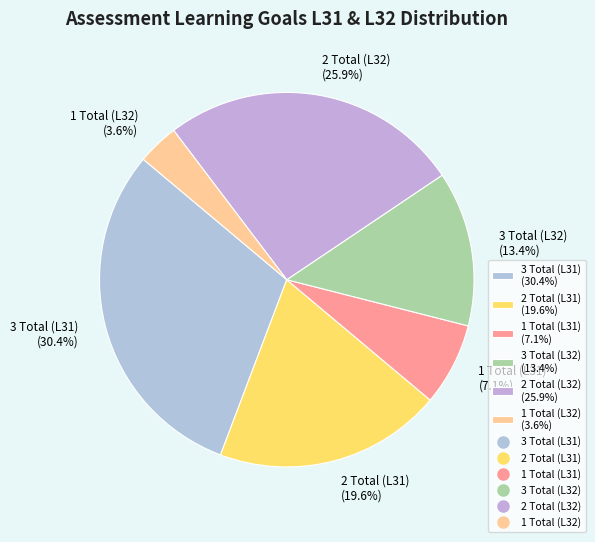

To the nearest percent, what is the difference between the 1 Total (L31) and 3 Total (L31) slice percentages?

23%